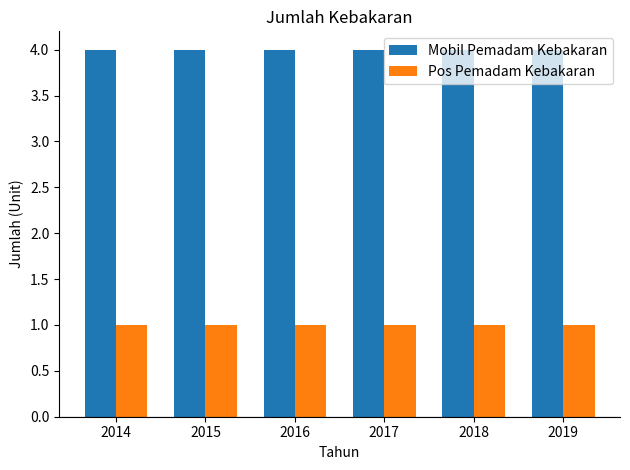

At how many categories does at least one series exceed 2?

6